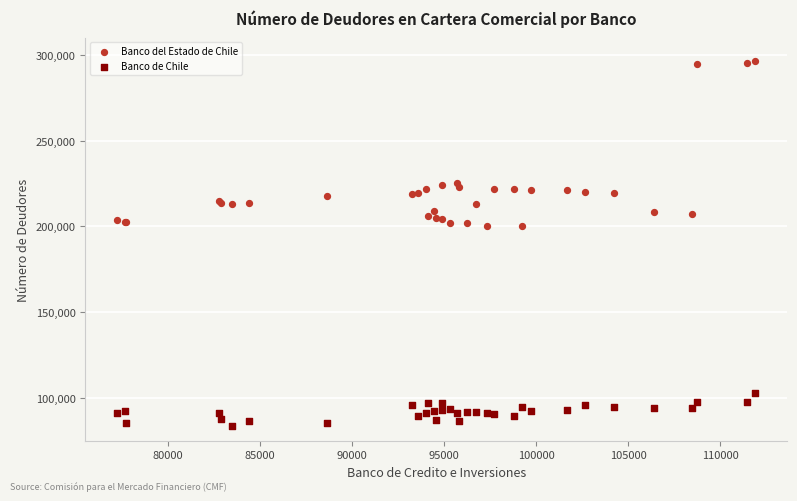

Which series reaches the minimum Y coordinate?

Banco de Chile